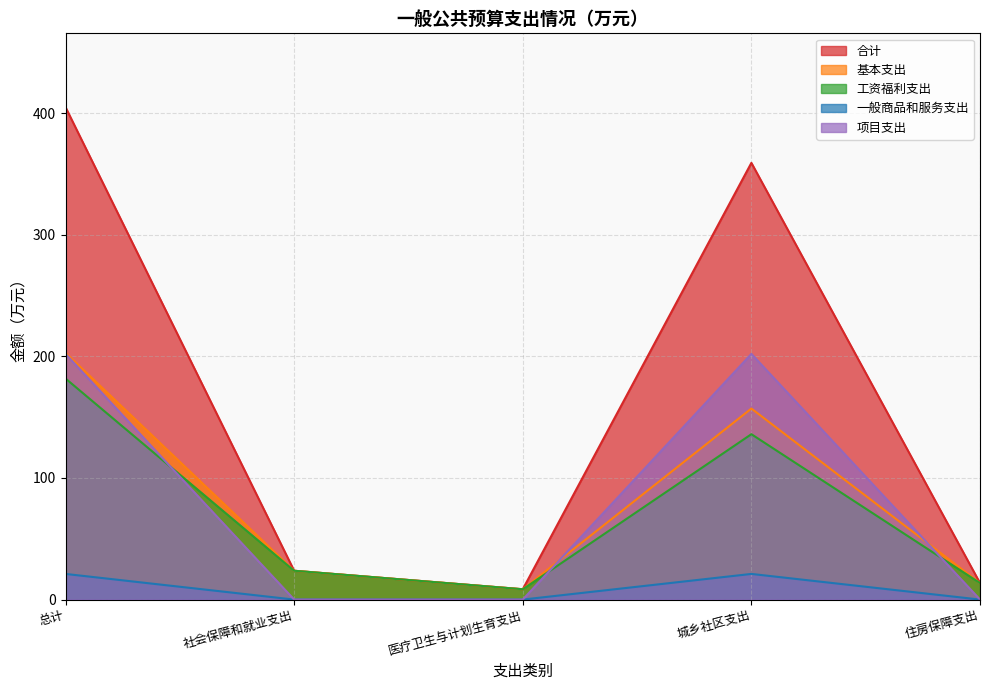

At which label is 基本支出 closest to 105?

城乡社区支出